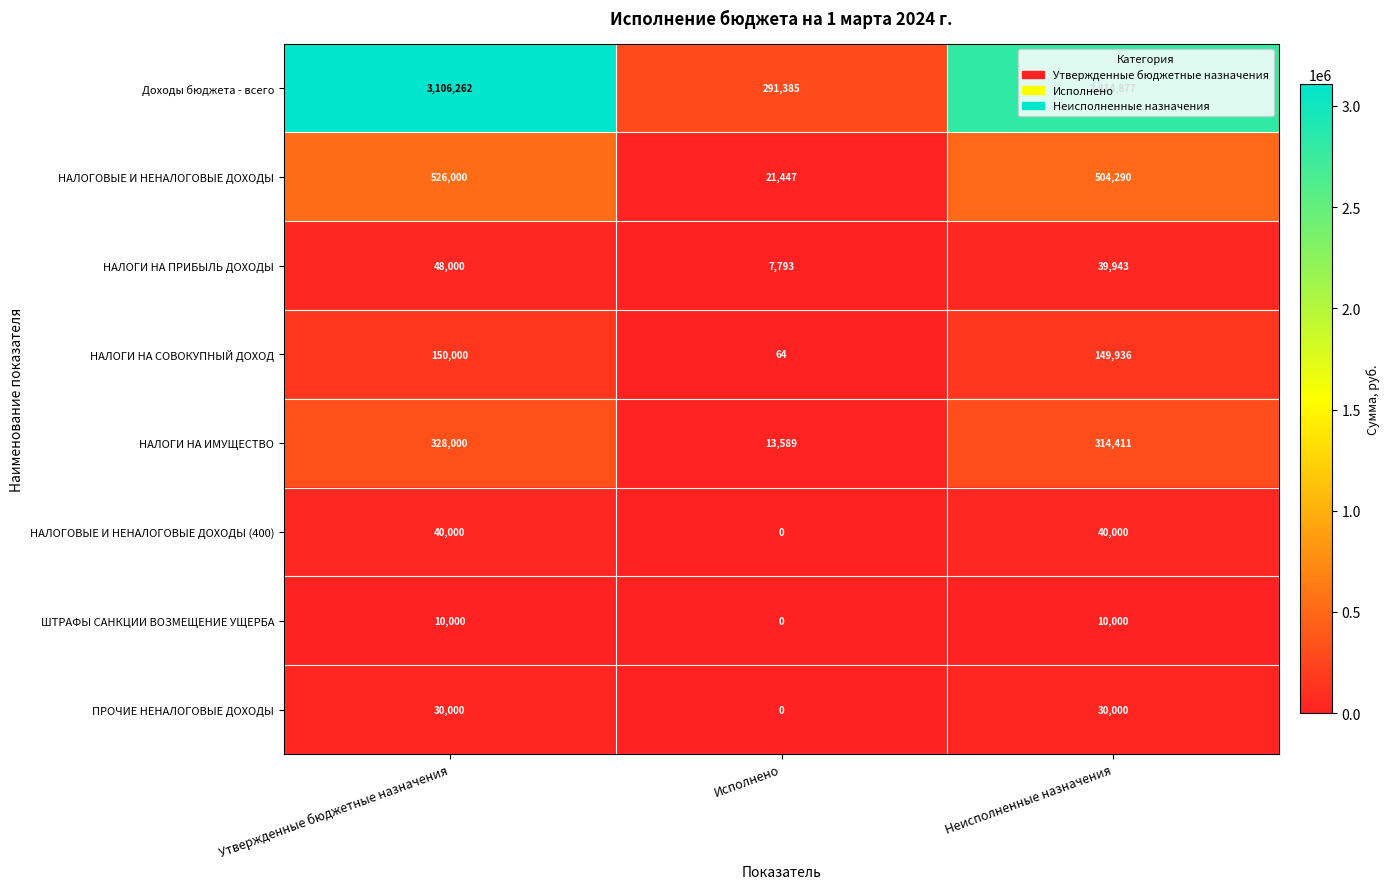

What is the spread (max minus min) of values at Утвержденные бюджетные назначения?

3096262